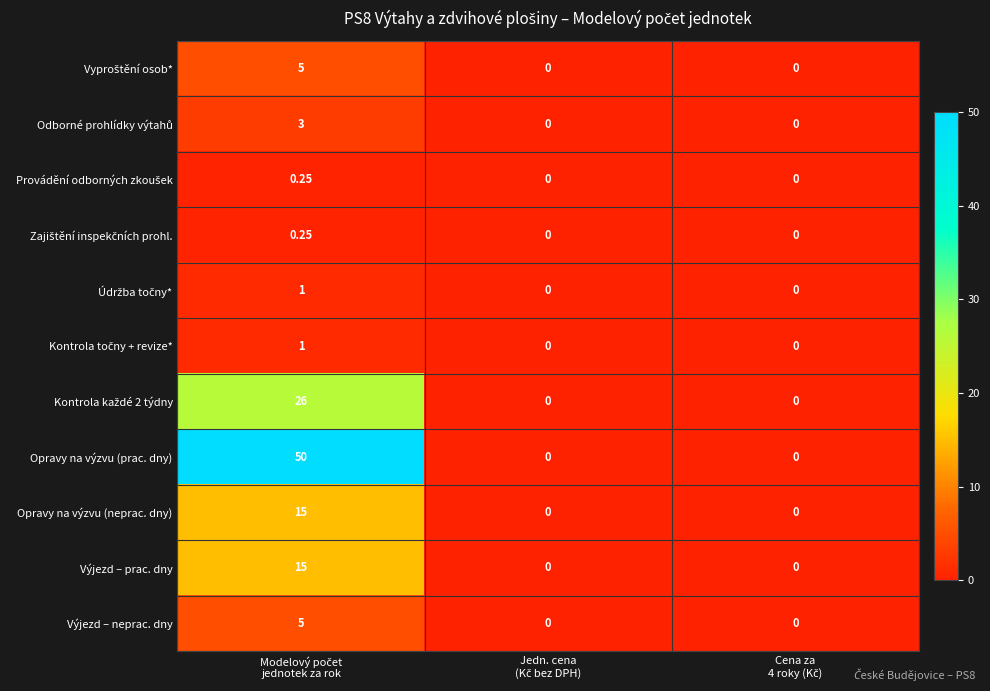

Which series has the largest total across all categories?

Opravy na výzvu (prac. dny)